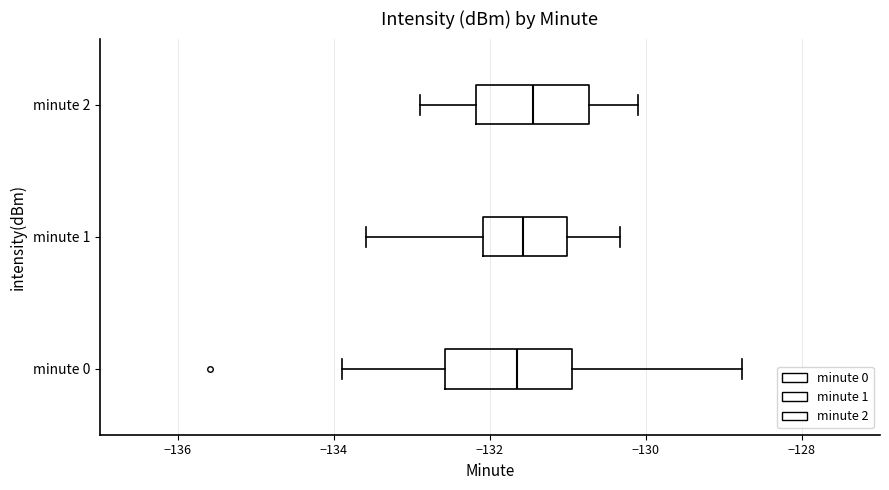

Where is the right edge of the box for minute 1 on the x-axis? The values are not printed on the chart, so give them approximately, as read against the axis.

-131.0